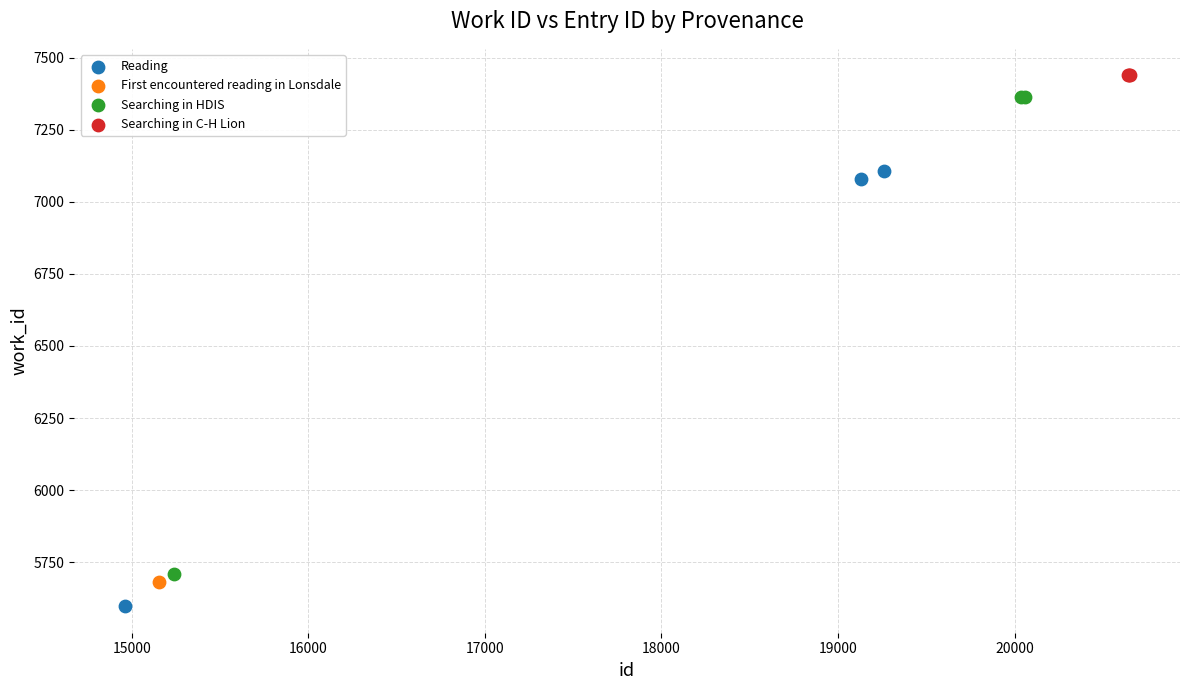

Which series contains the lowest Y value?

Reading